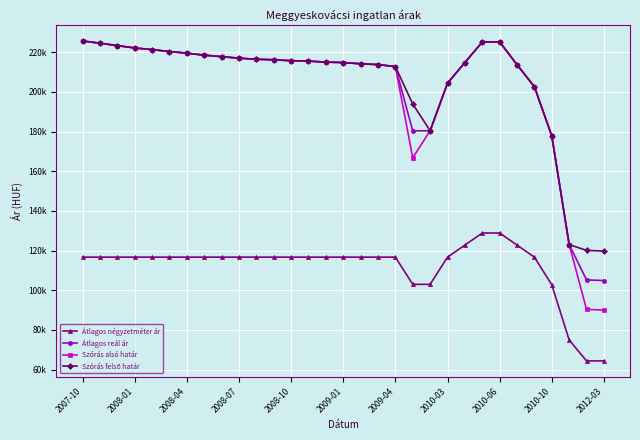

Does the chart have visible grid lines?

Yes